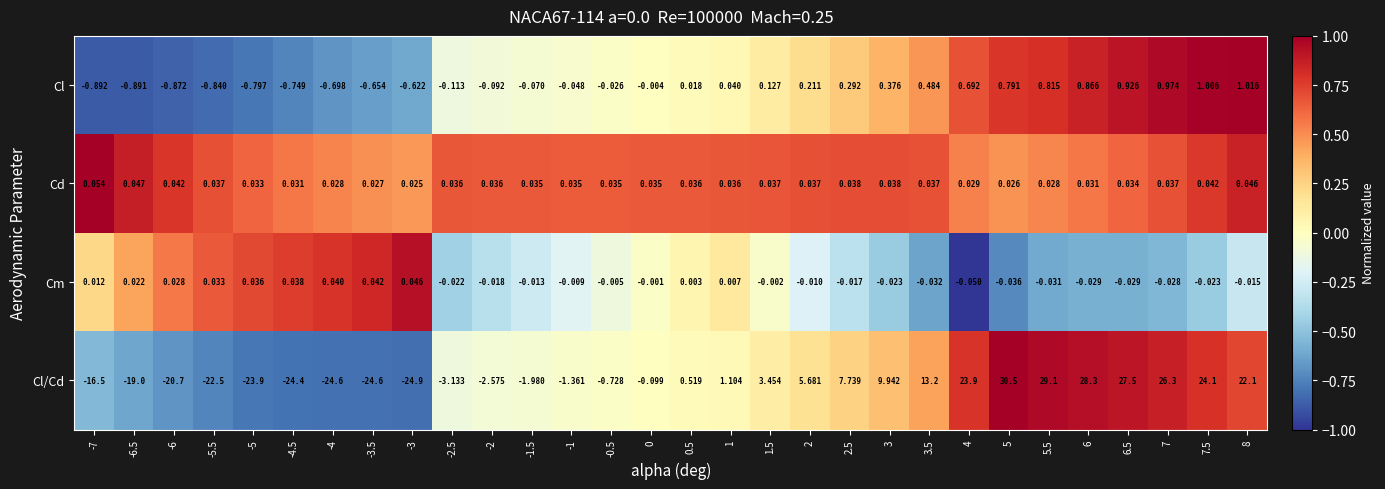

Between -4 and -2.5, which series saw the biggest shift?

Cl/Cd